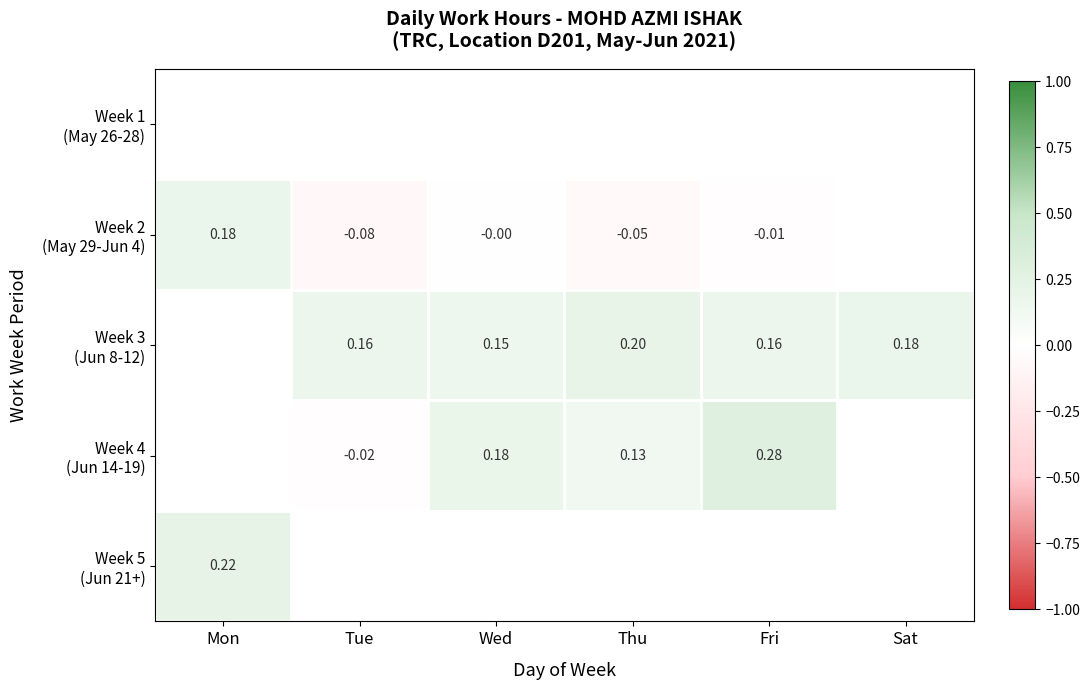

The value of Week 5 (Jun 21+) at Mon is 0.4. True or false?

False